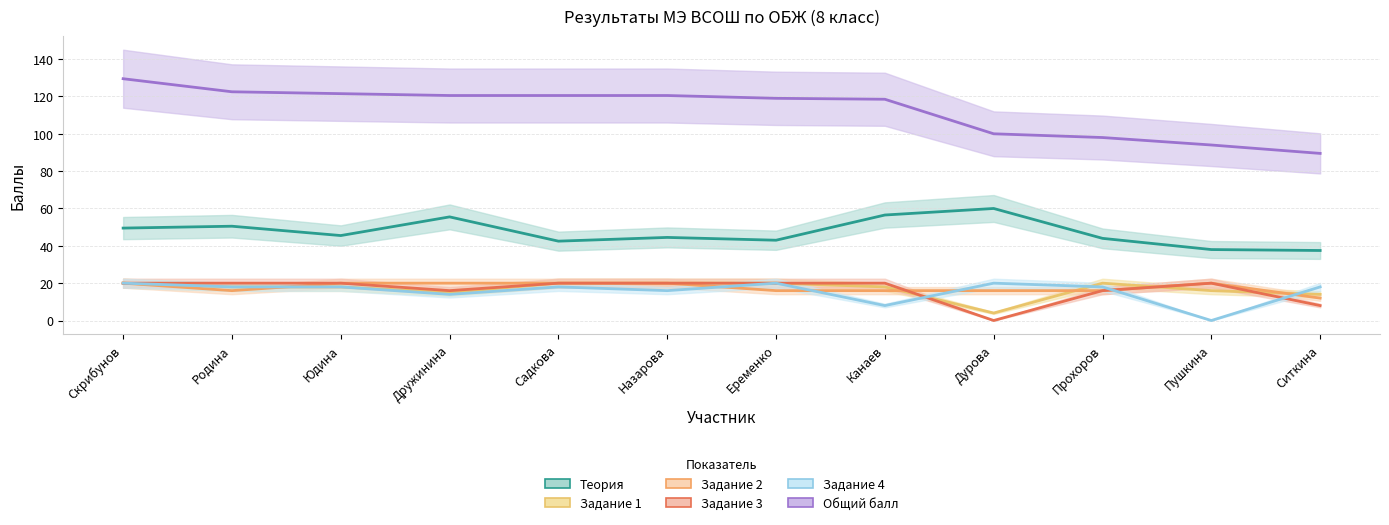

At how many categories does at least one series exceed 20?

12